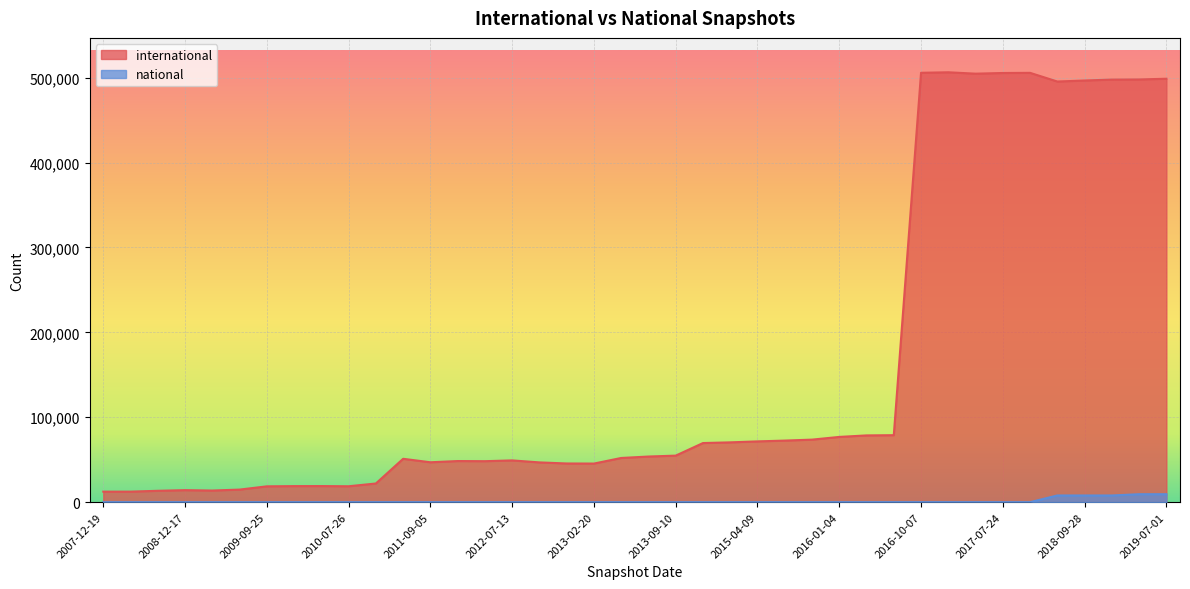

What is the change in value from 2010-11-17 to 2015-10-01?

+51653